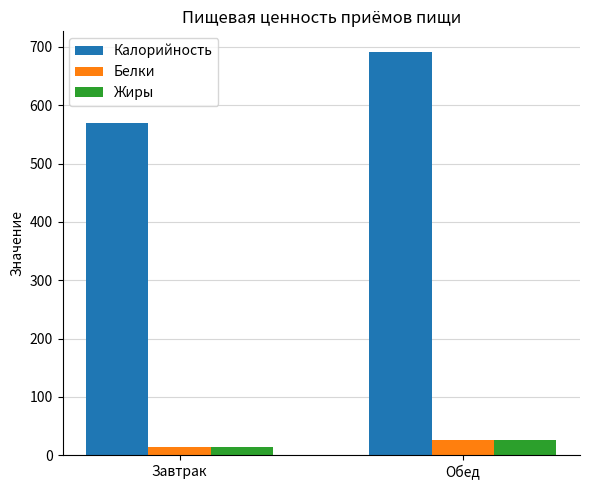

Reading left to right, extract all data points from this chart.

Калорийность: 569.8	692.0
Белки: 13.2	25.6
Жиры: 14.8	25.6